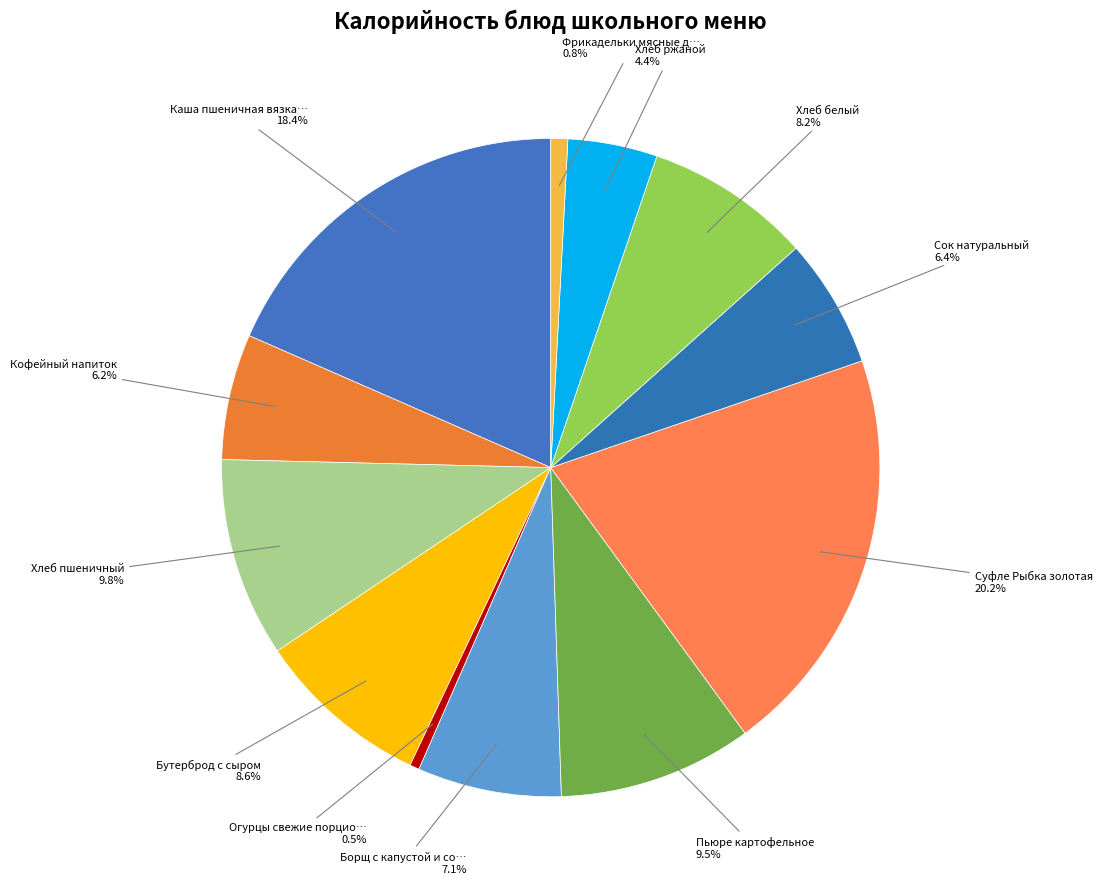

How many slices are in this pie chart?

12